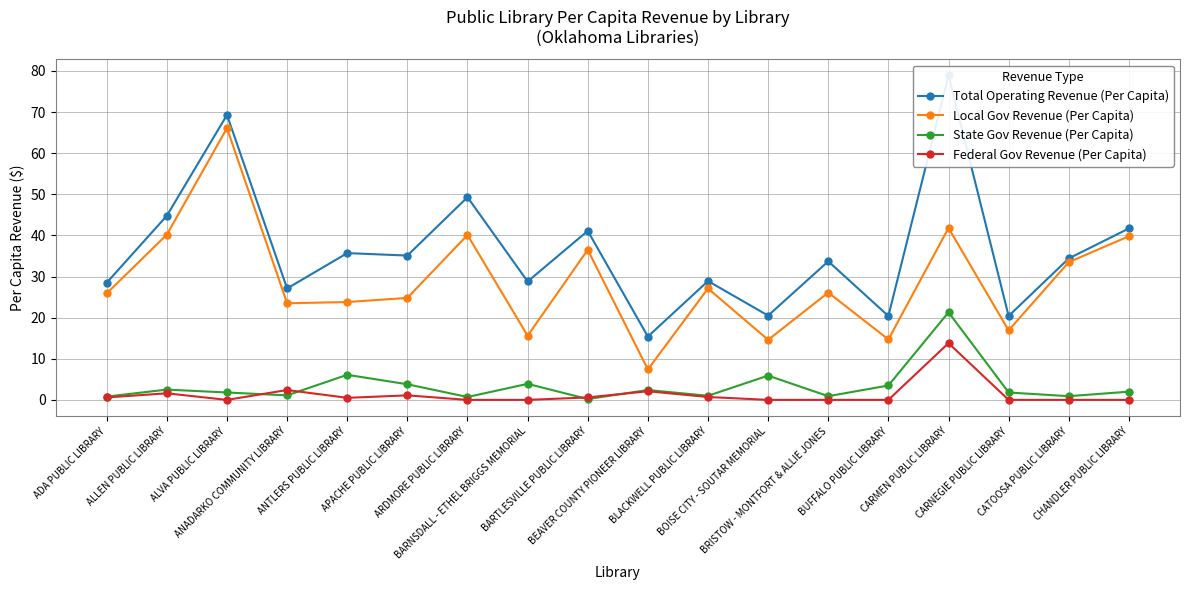

What is the sum of the Federal Gov Revenue (Per Capita) values at BRISTOW - MONTFORT & ALLIE JONES and ADA PUBLIC LIBRARY?

0.6